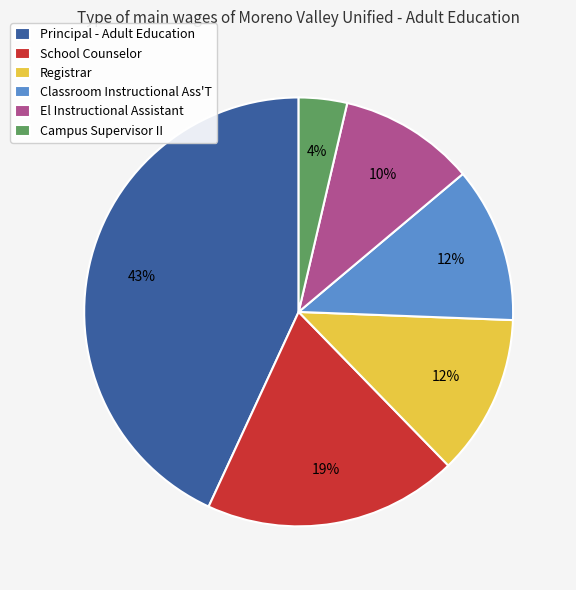

Approximately how many times larger is the value at School Counselor compared to Classroom Instructional Ass'T?

1.6